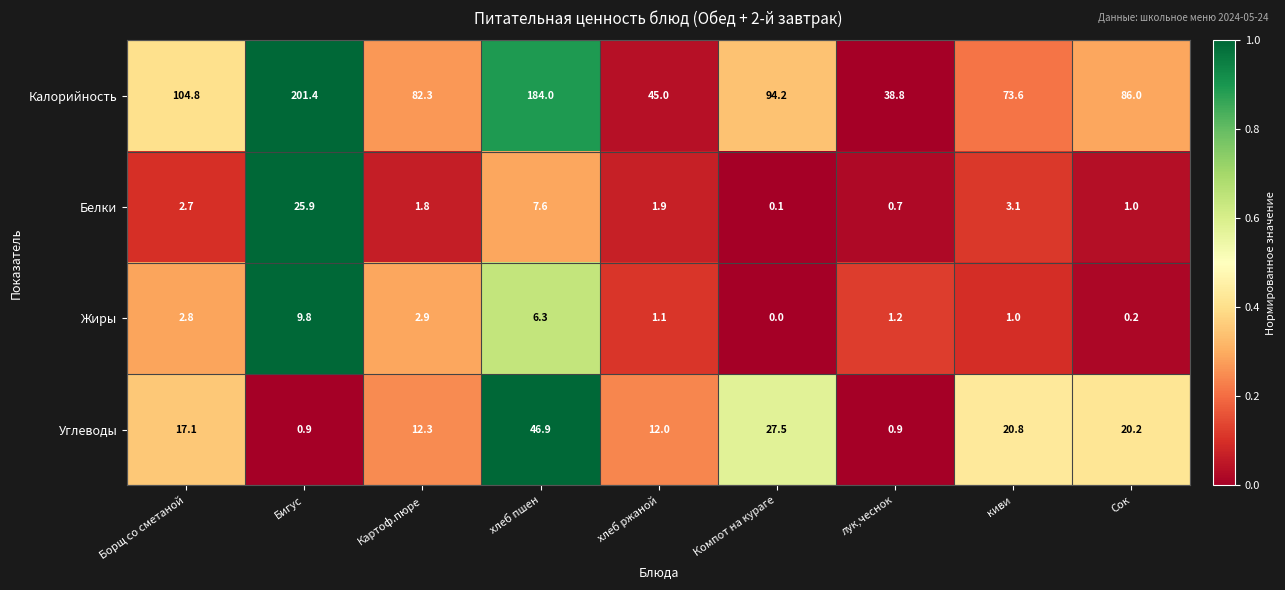

Which series has the largest total across all categories?

Калорийность